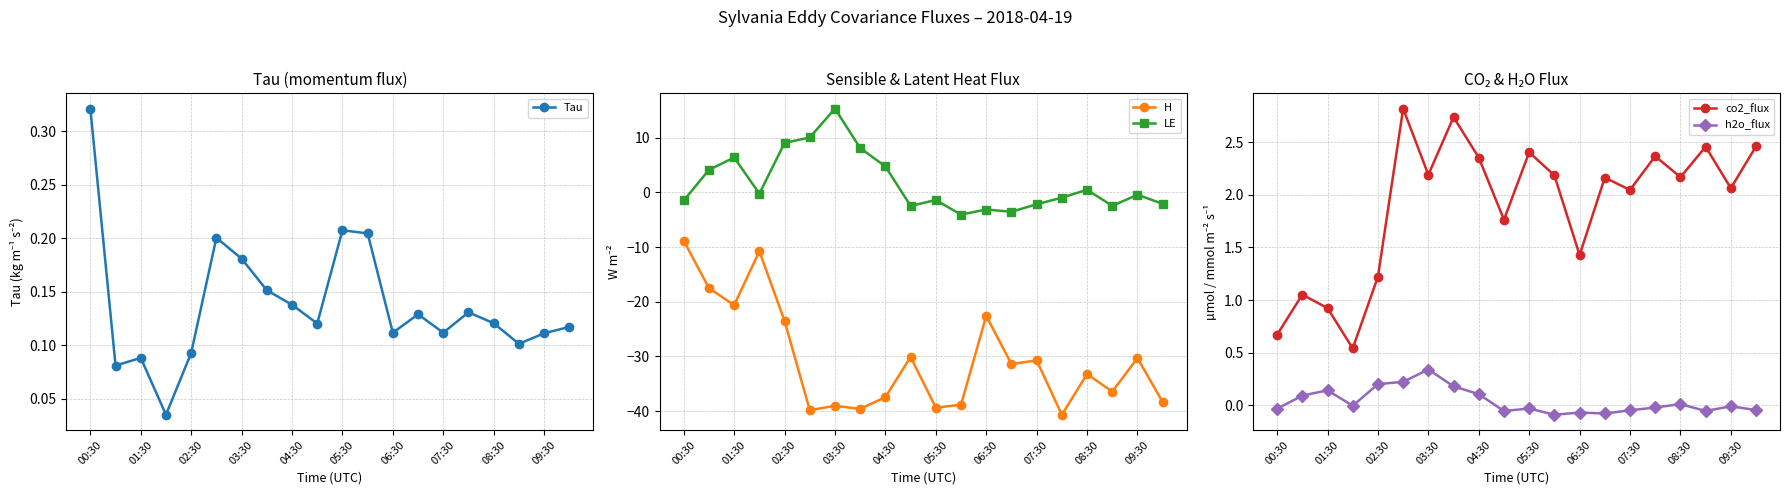

What is the smallest value displayed?

-40.7